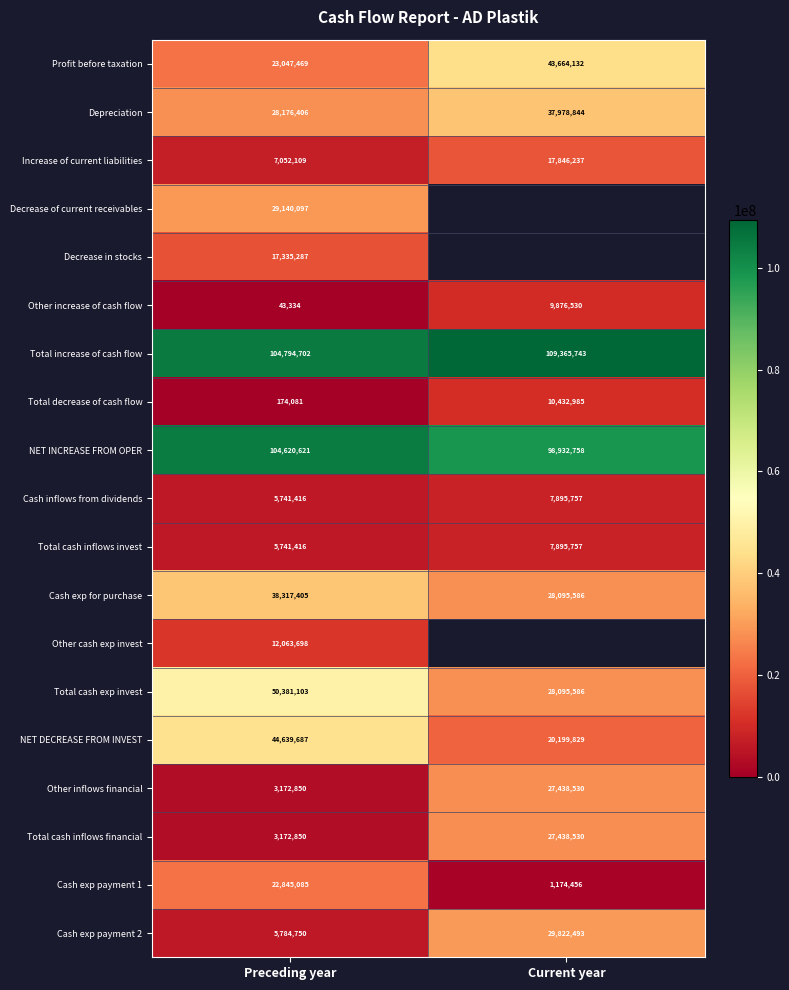

Which category has the lowest value in the NET DECREASE FROM INVEST series?

Current year